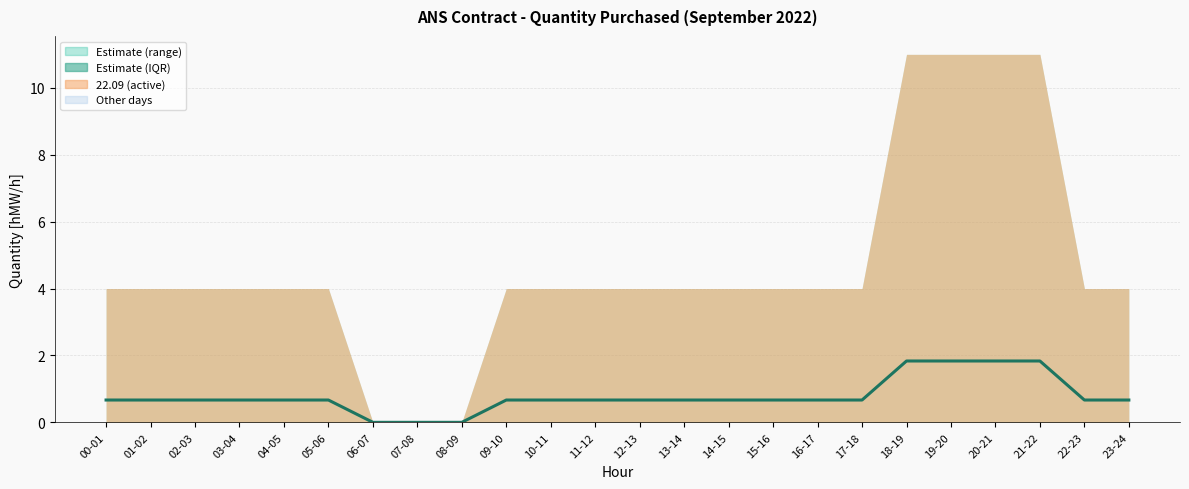

What is the sum of the values at 00-01 and 13-14?

1.3